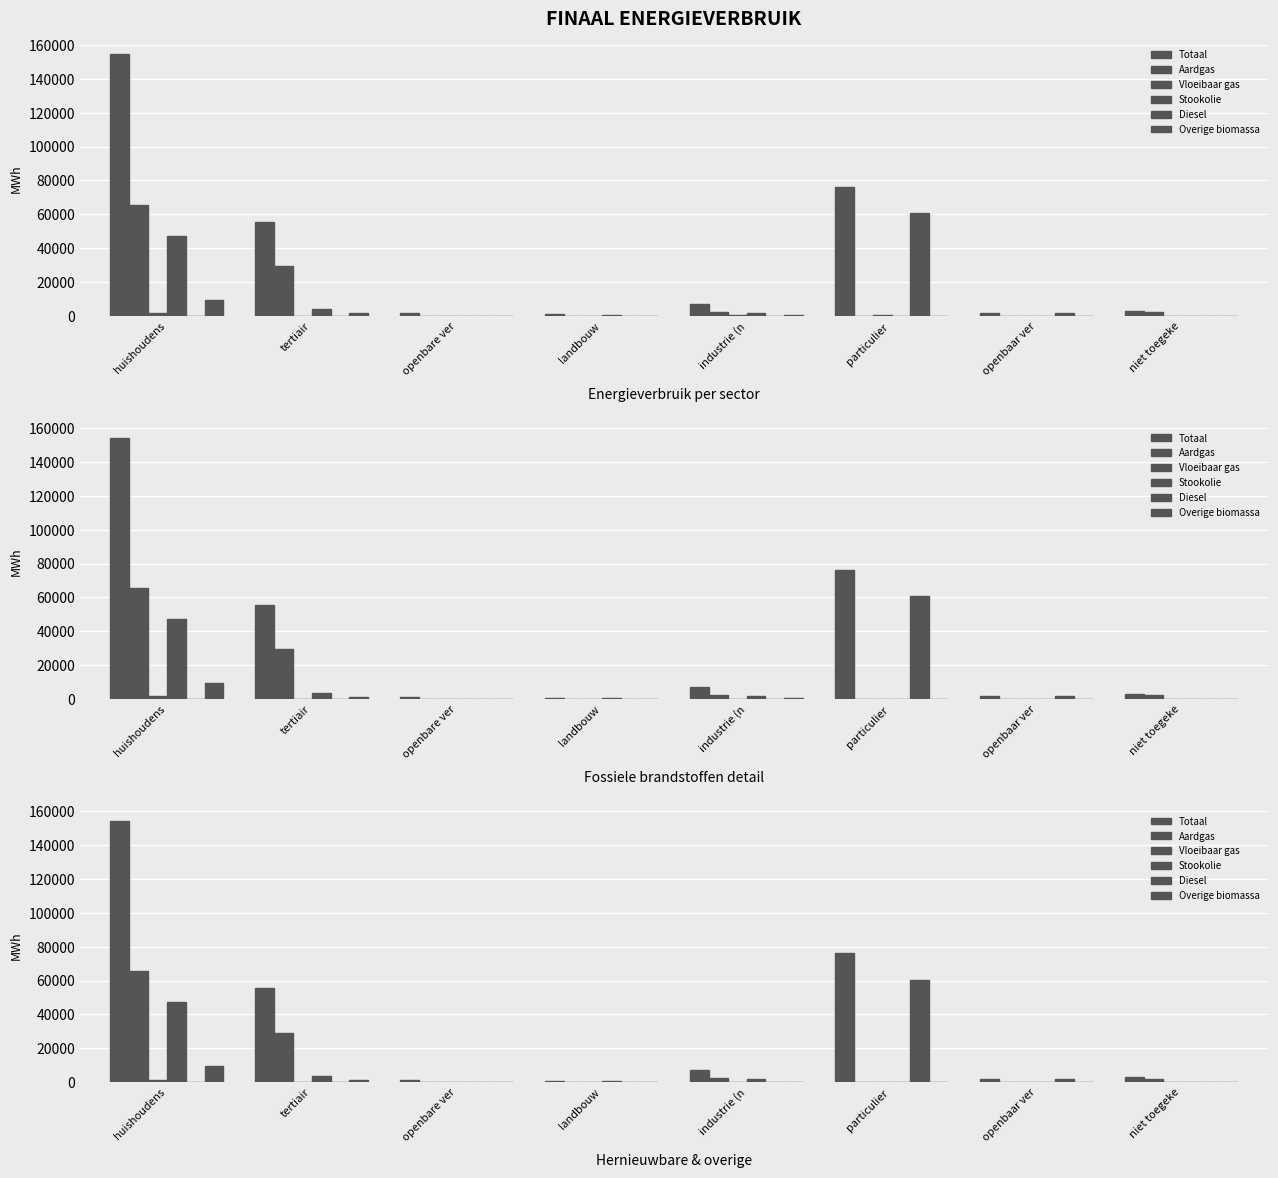

True or false: Overige biomassa has a value of 6476.4 at openbaar ver.

False